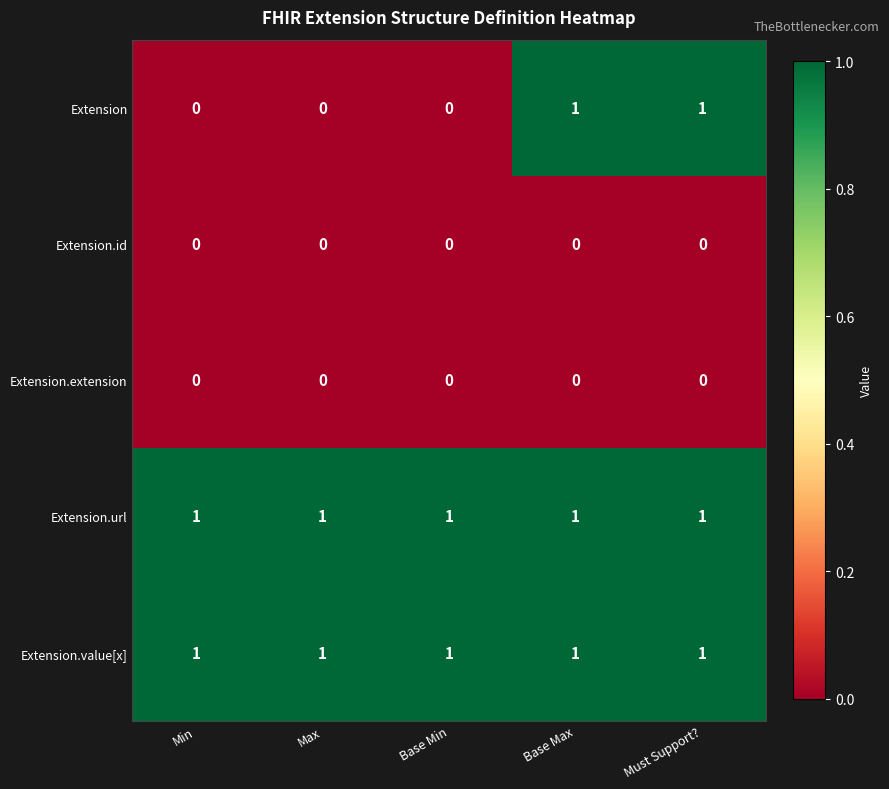

The Extension.extension series shows 0 at Max. True or false?

True